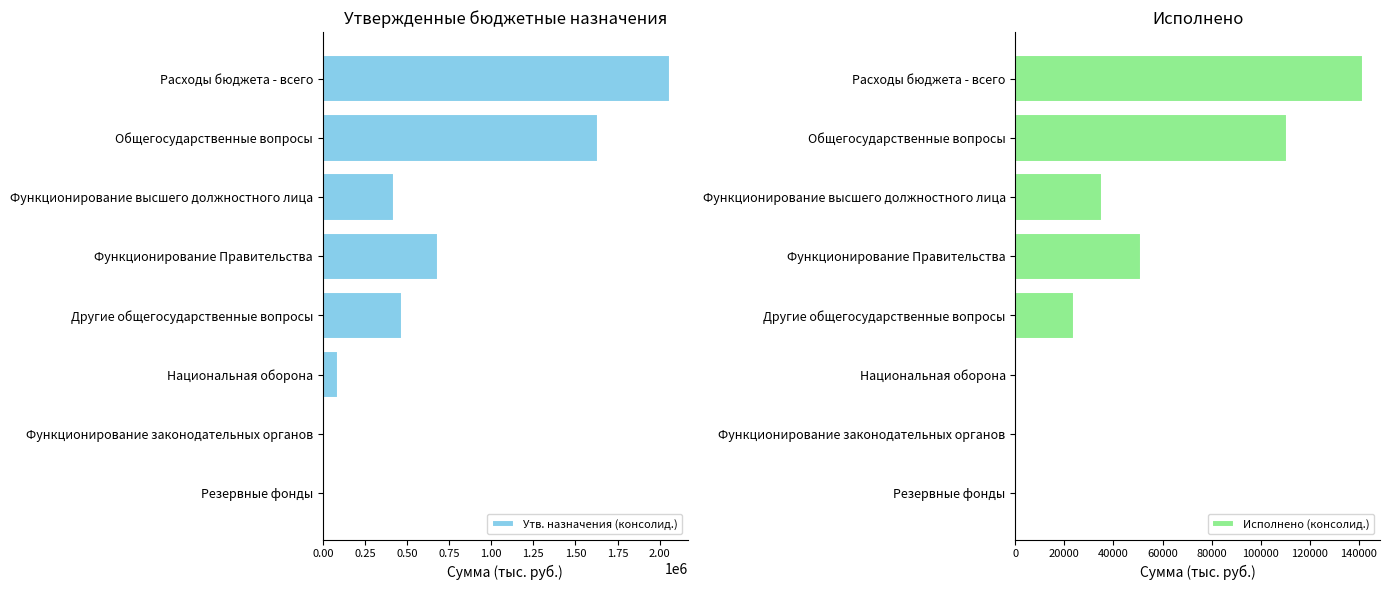

List the series in order of their overall mean, highest first.

Утв. назначения (консолид.), Исполнено (консолид.)